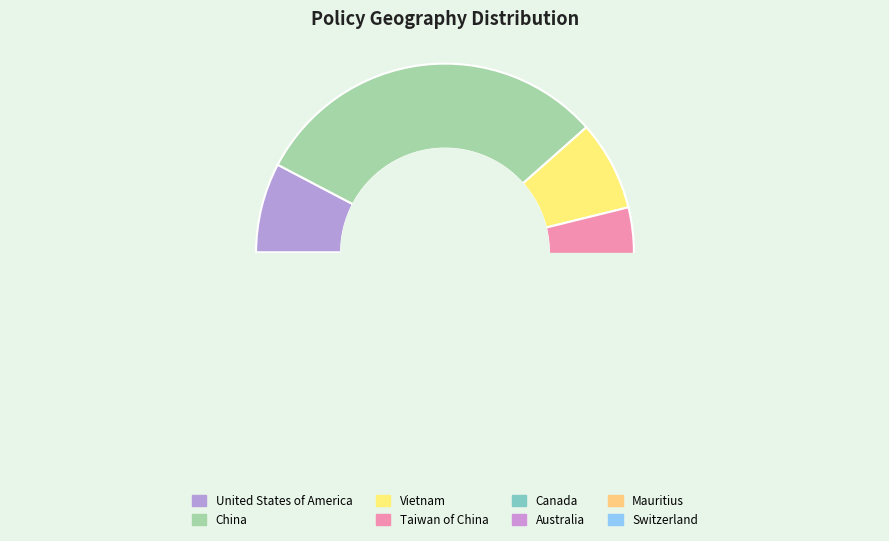

Which category has the biggest portion of the pie?

China